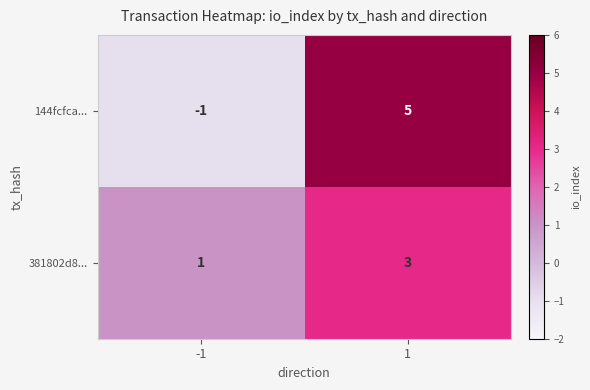

Reading left to right, extract all data points from this chart.

144fcfca...: -1=-1	1=5
381802d8...: -1=1	1=3